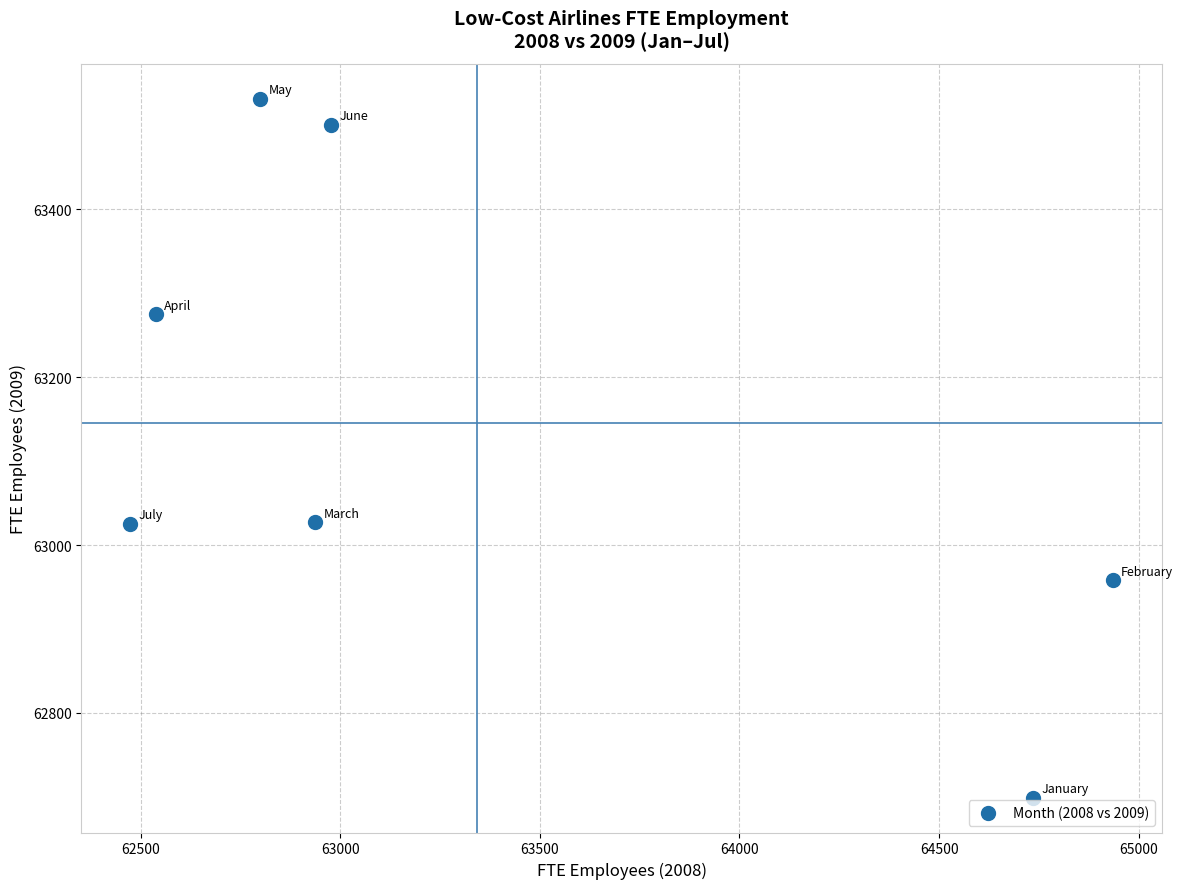

What is the range of X values (max minus min)?

2461